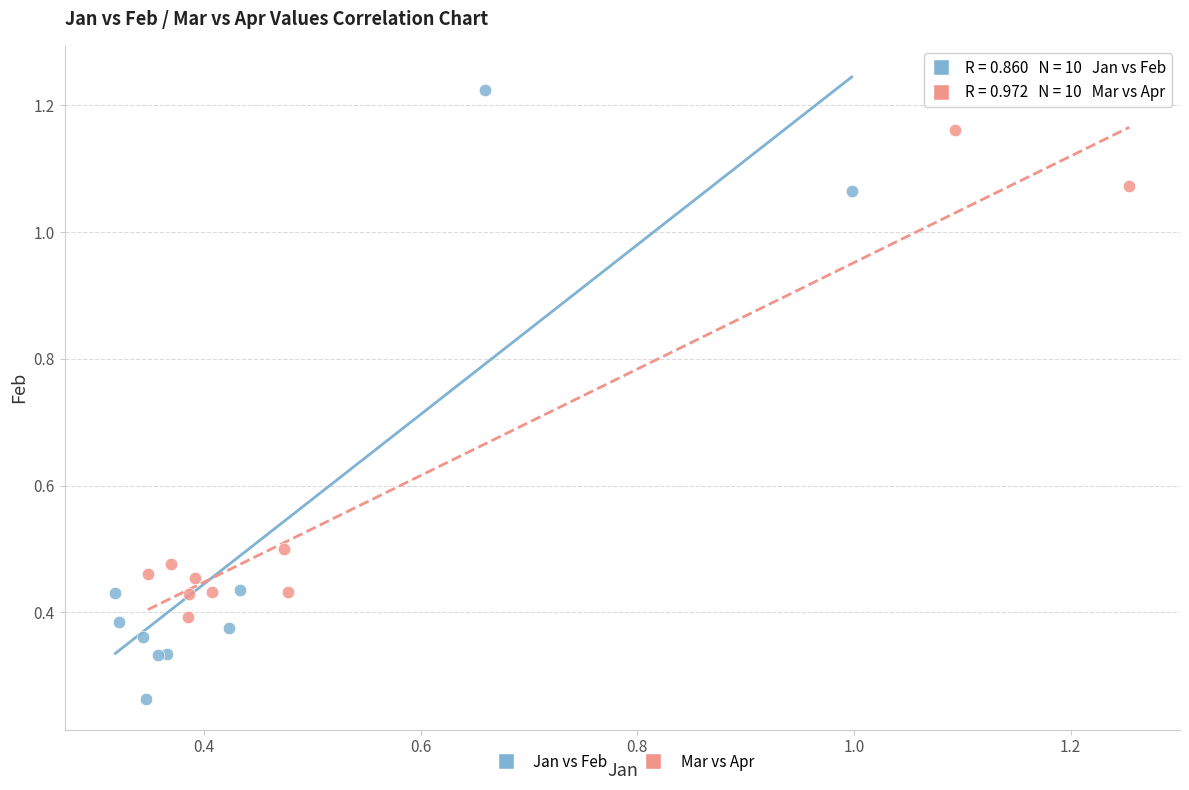

Which series contains the highest Y value?

Jan vs Feb